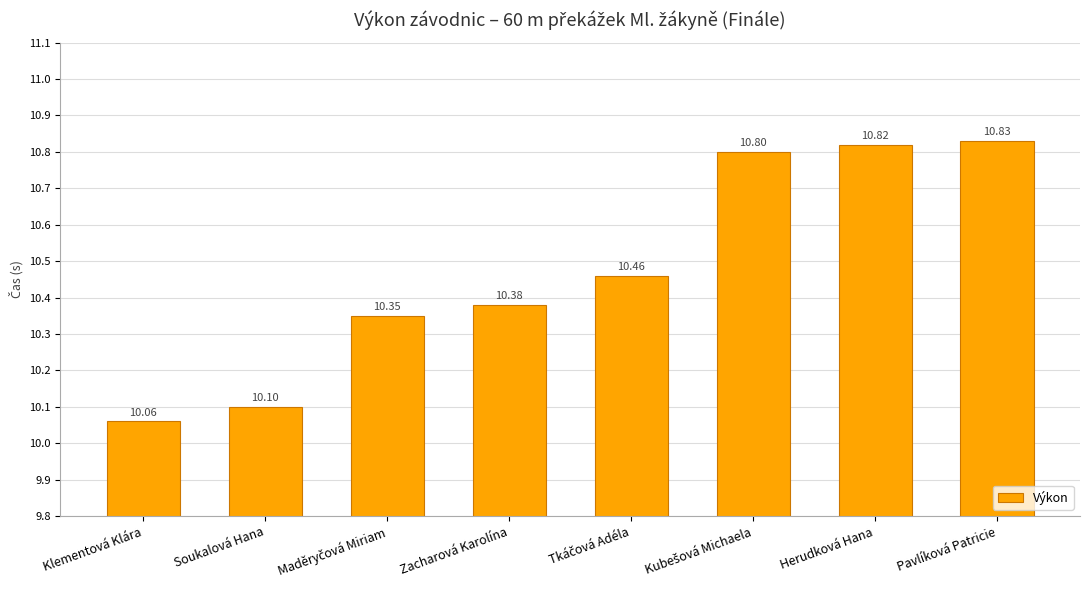

Count the number of categories in the chart.

8